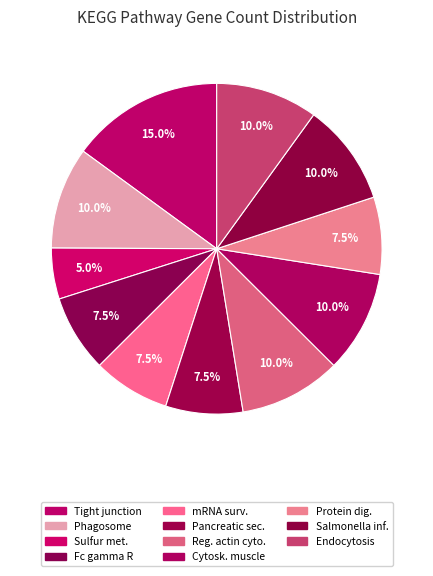

Count the number of slices in the pie.

11